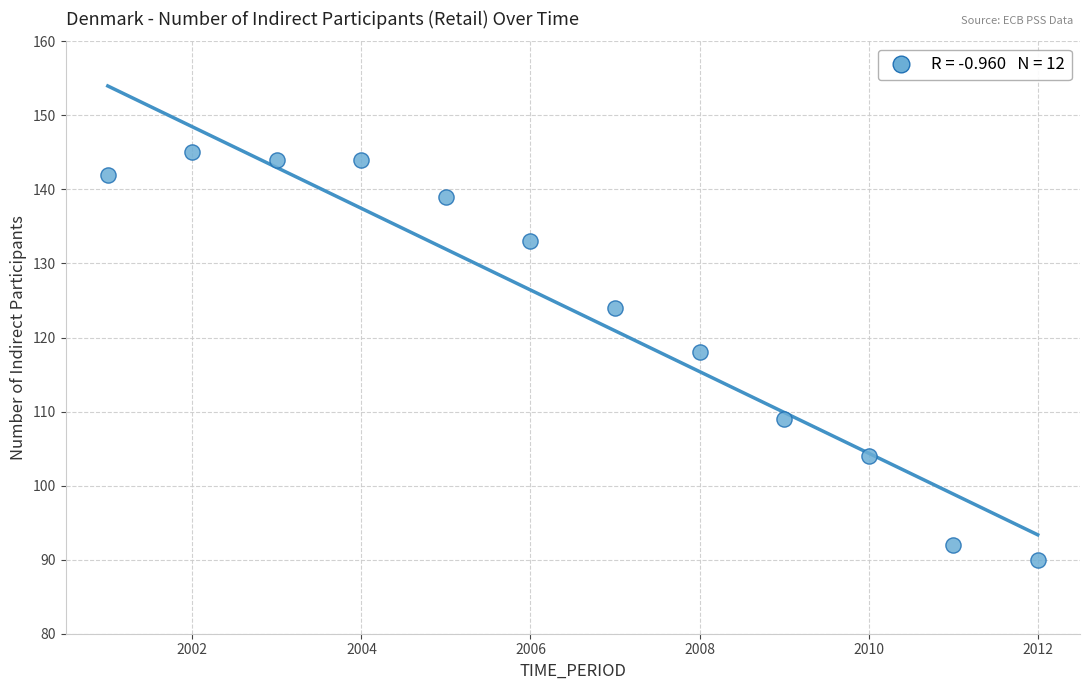

What Y value in the scatter plot is closest to 117?

118